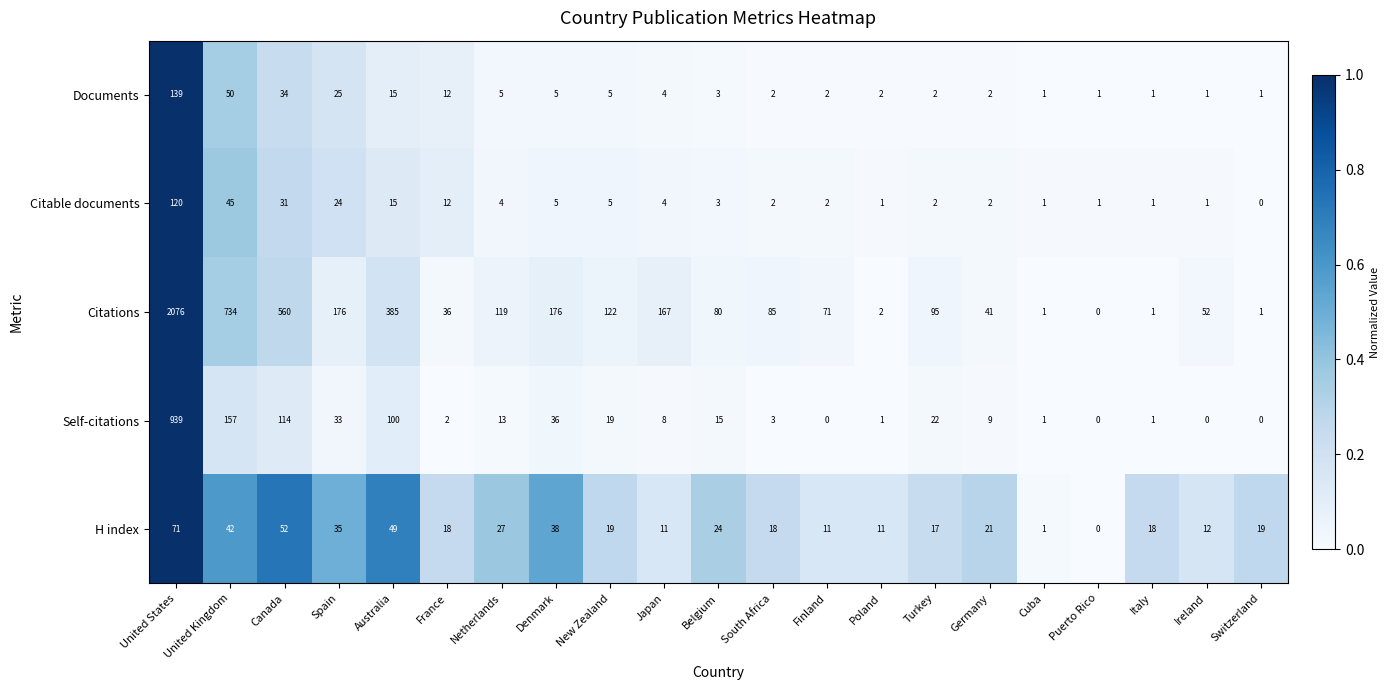

True or false: Citations has a value of 167 at Japan.

True